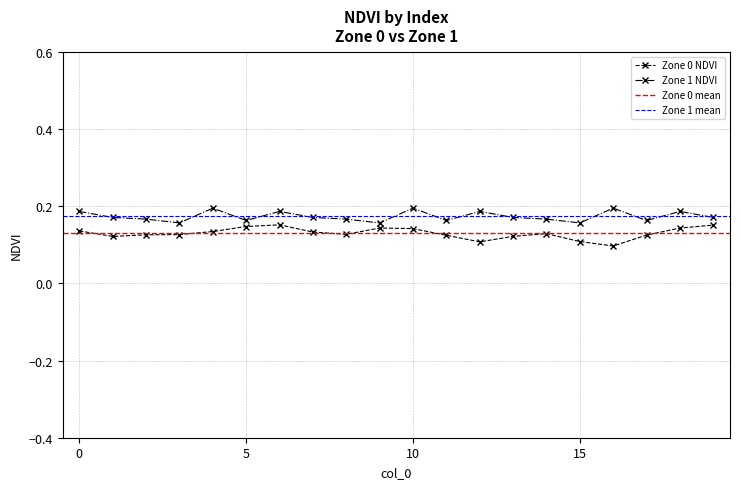

What is the difference between the second highest and minimum values in the Zone 0 NDVI series?

0.1